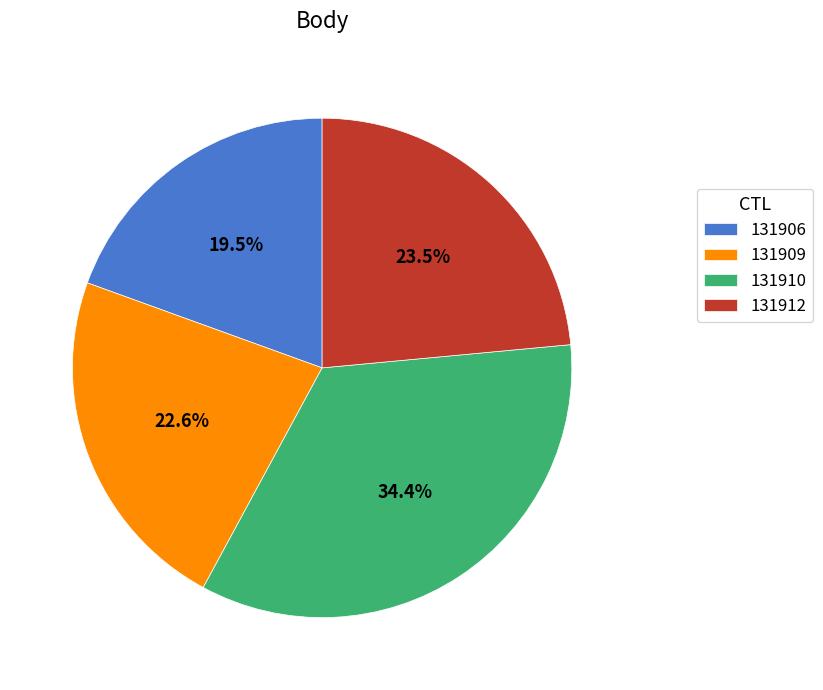

Which category has the biggest portion of the pie?

131910